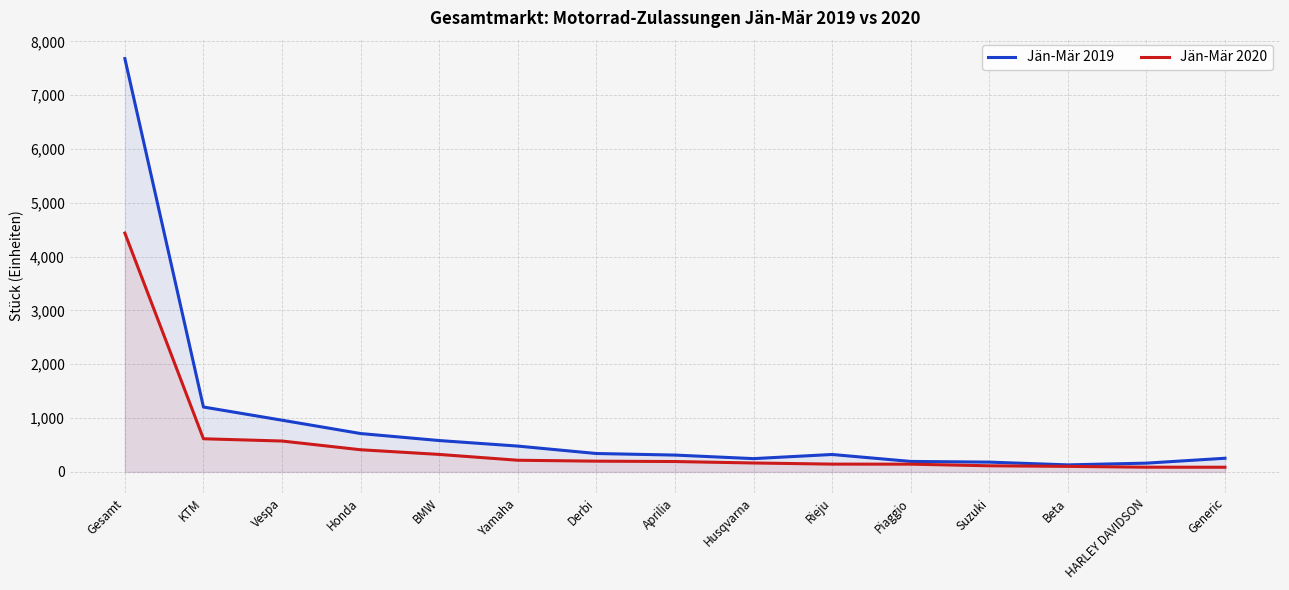

What is the label of the 14th point from the left?

HARLEY DAVIDSON